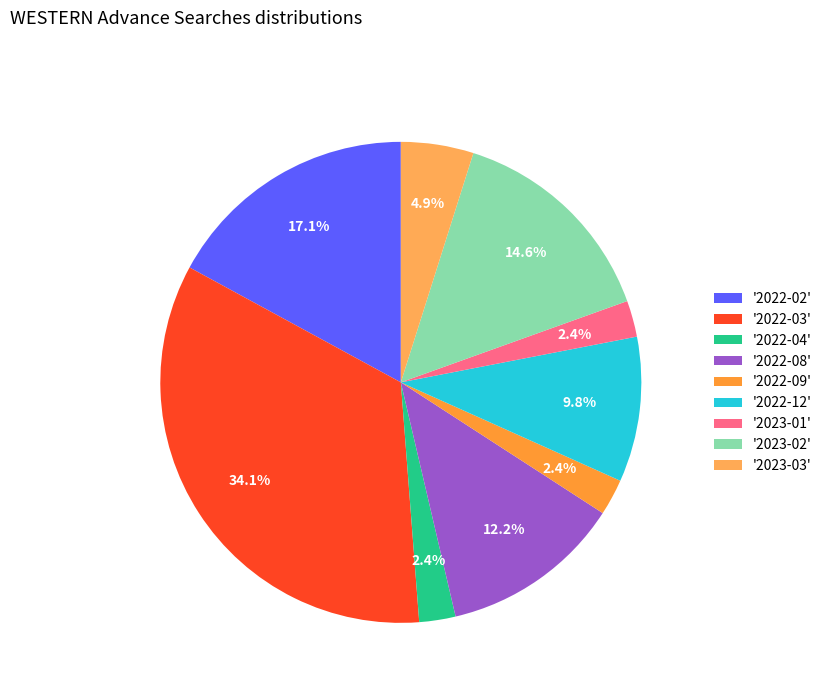

How many slices are in this pie chart?

9